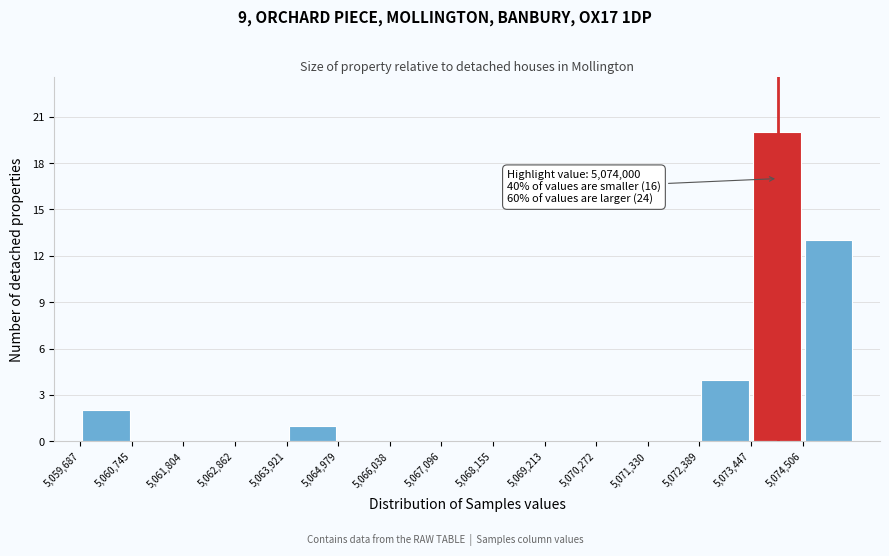

Which range on the x-axis has the tallest bar?

5073400 to 5074600